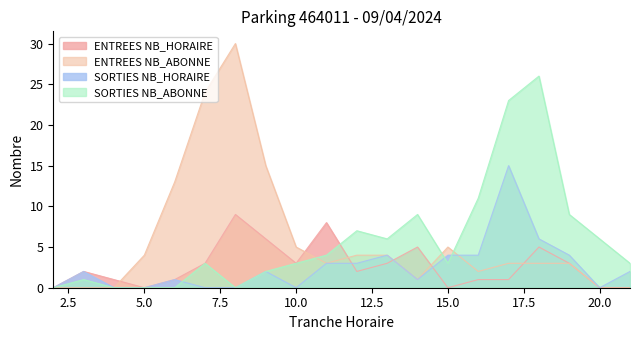

Where is ENTREES NB_HORAIRE nearest to the value 4?

7